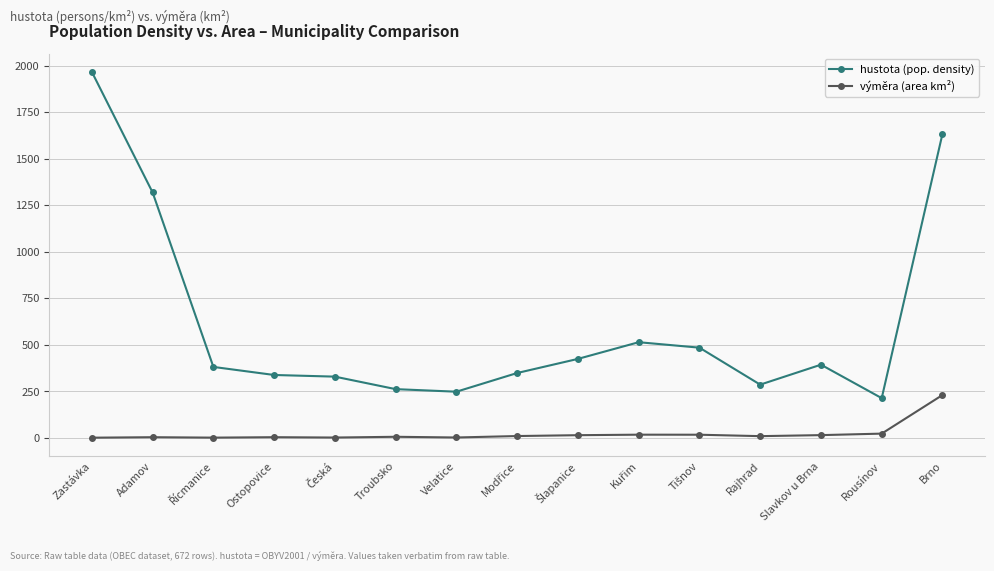

Rank the series at Troubsko from lowest to highest value.

výměra (area km²), hustota (pop. density)